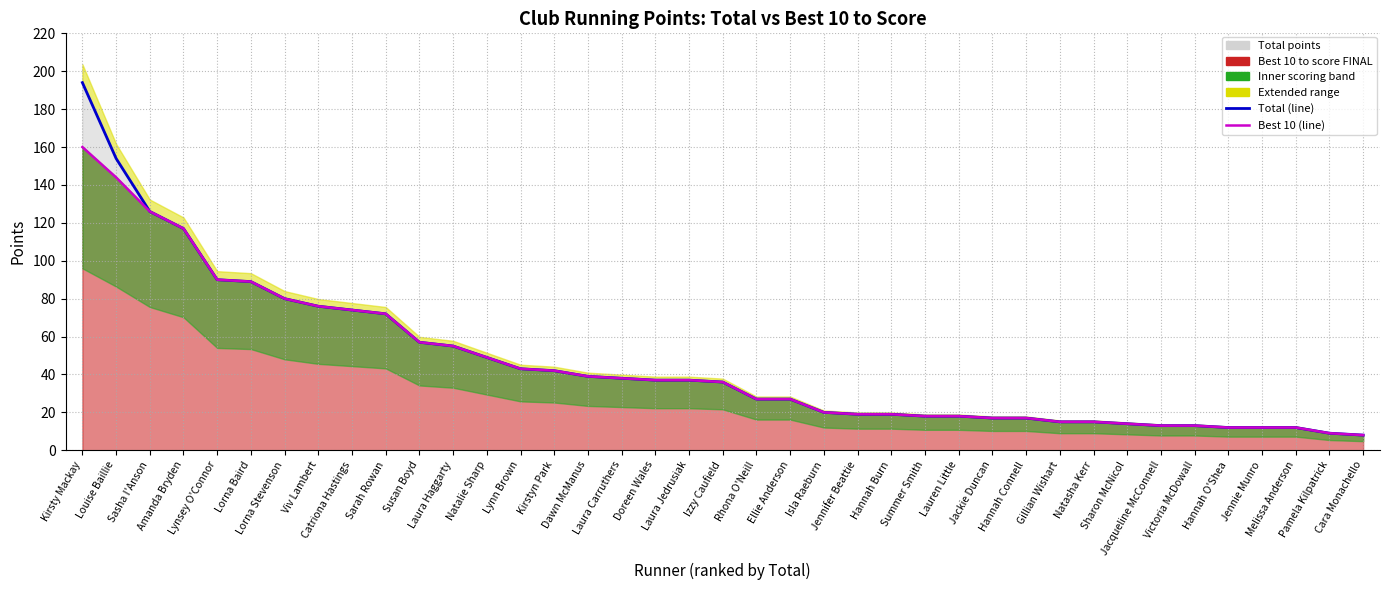

At which label does Total (line) first exceed 36?

Kirsty Mackay